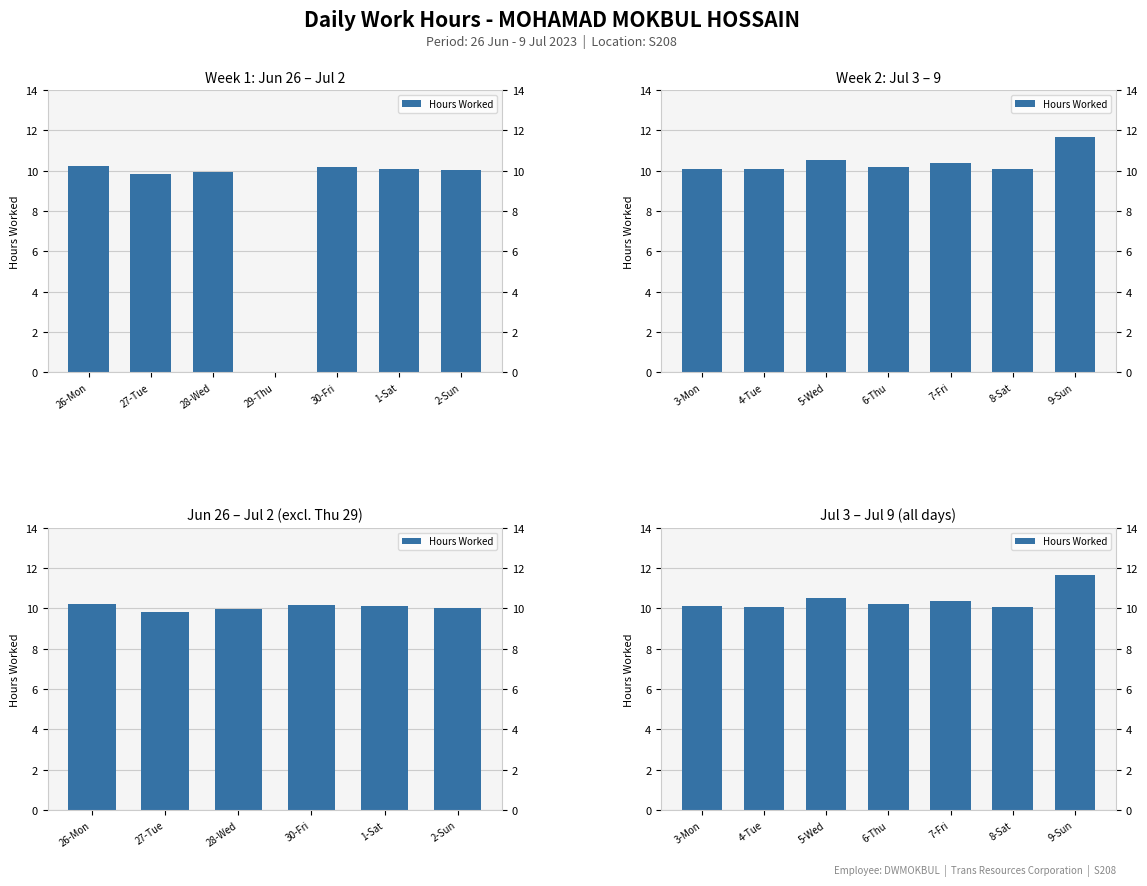

Are the bars horizontal?

No